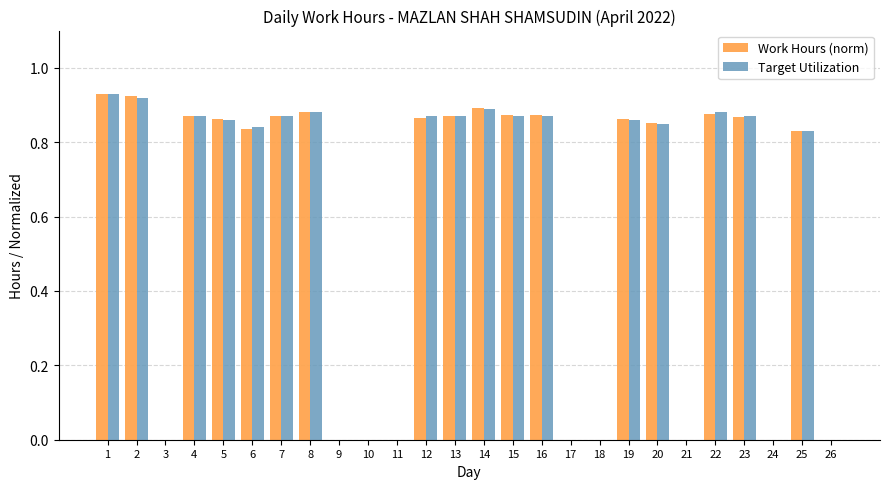

How many groups of bars are there?

26